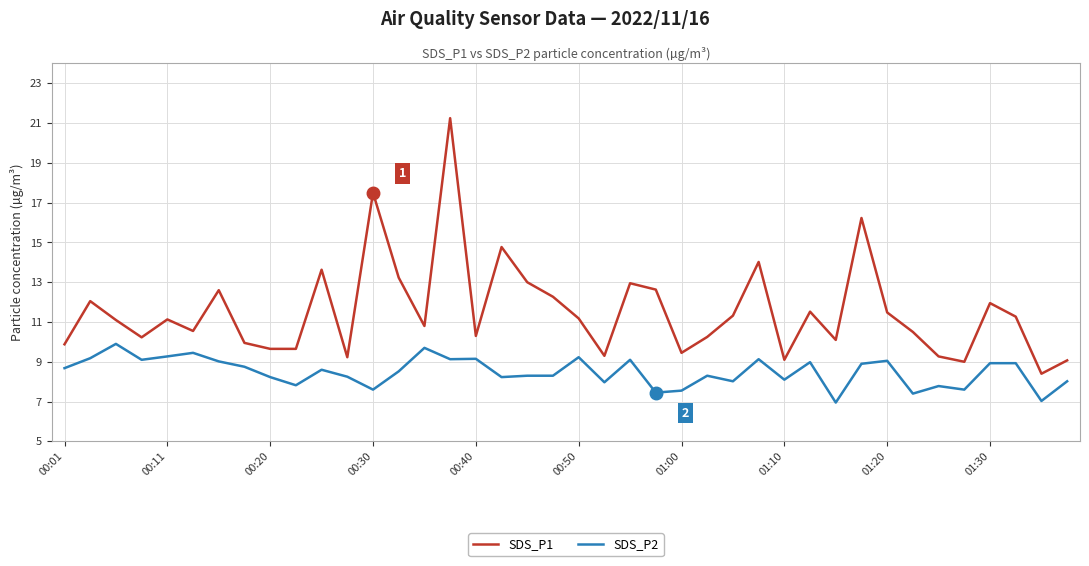

Which series has the widest spread of values?

SDS_P1